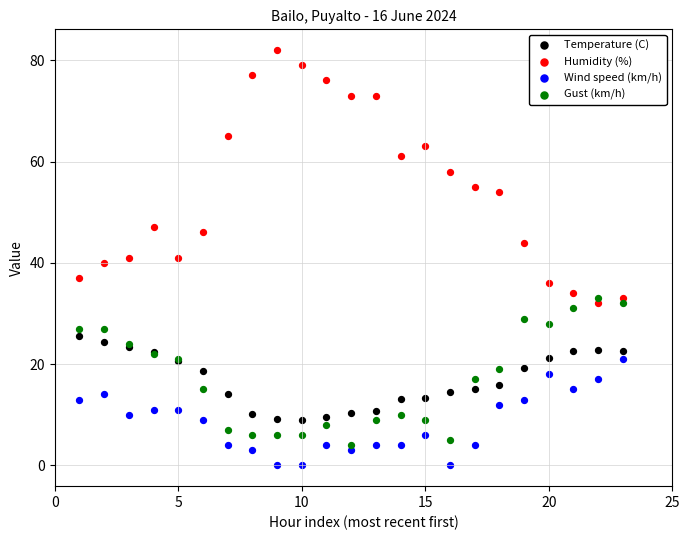

What are all the series names shown in the legend?

Temperature (C), Humidity (%), Wind speed (km/h), Gust (km/h)